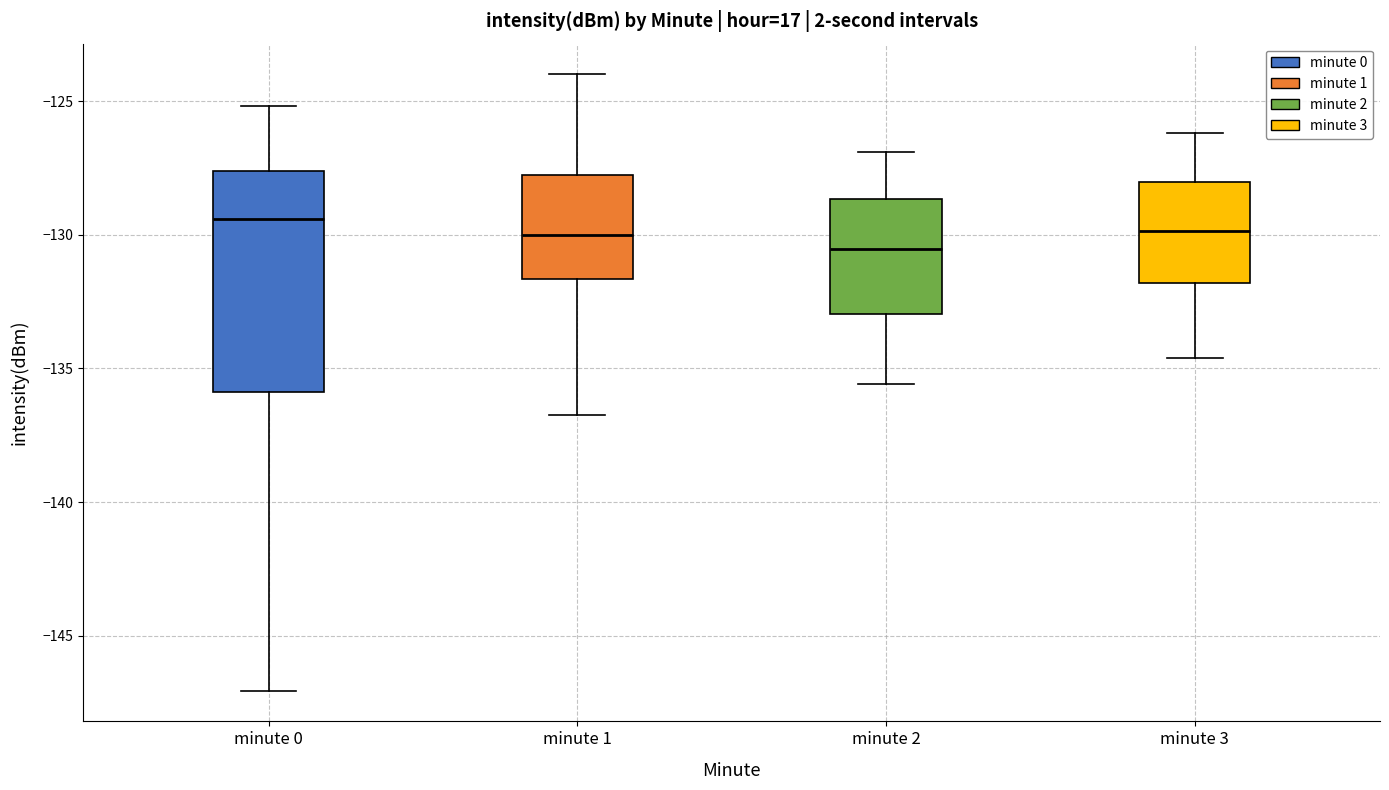

Comparing the boxes themselves (not the whiskers), which one is the tallest?

minute 0